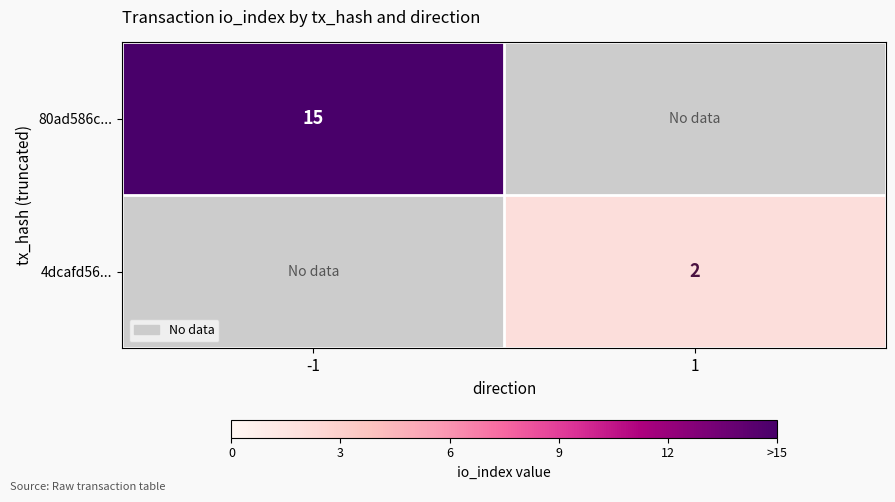

The 4dcafd56... series shows 2 at 1. True or false?

True